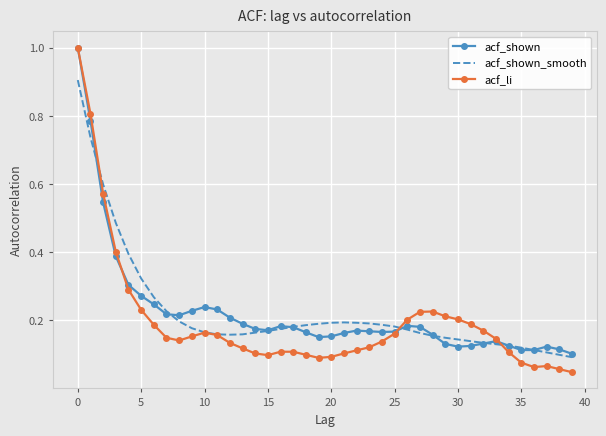

Which series has the widest spread of values?

acf_li